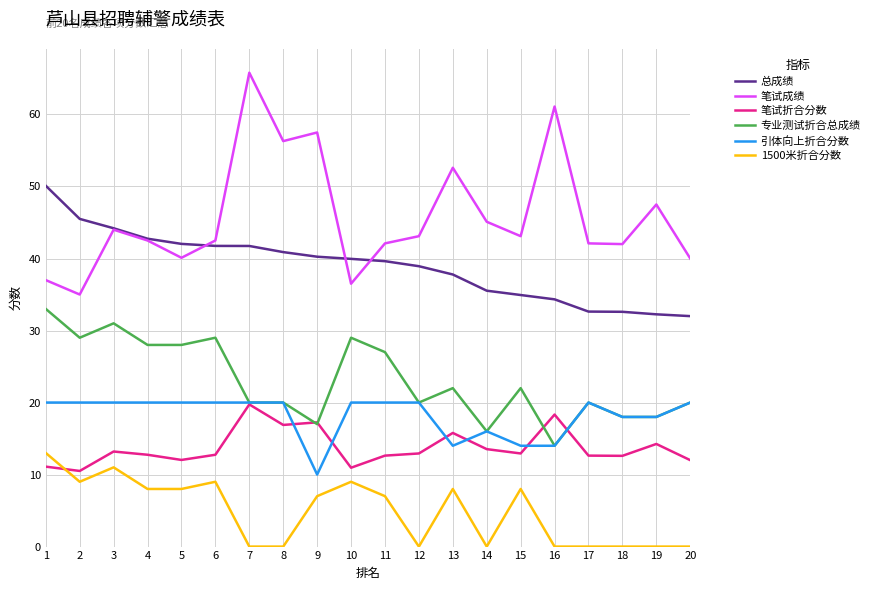

Where does the 1500米折合分数 series first go above 7?

1